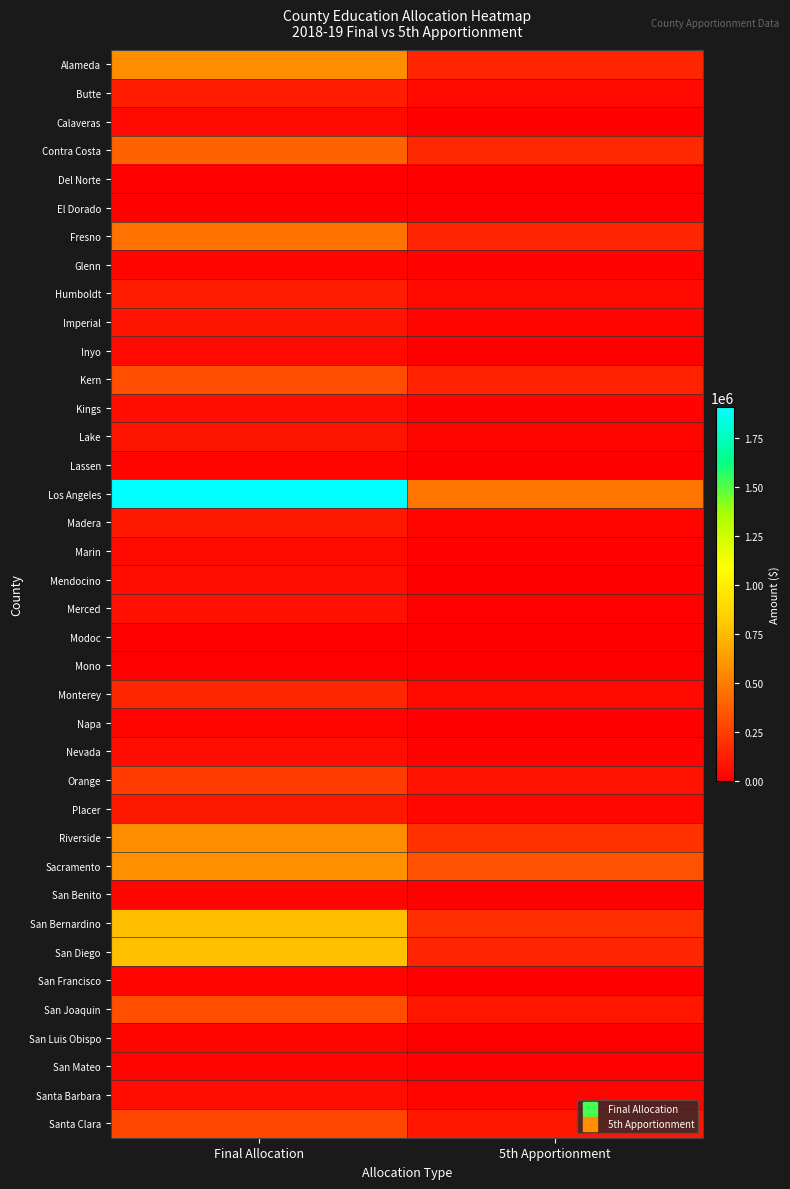

Which series has the largest total across all categories?

Los Angeles